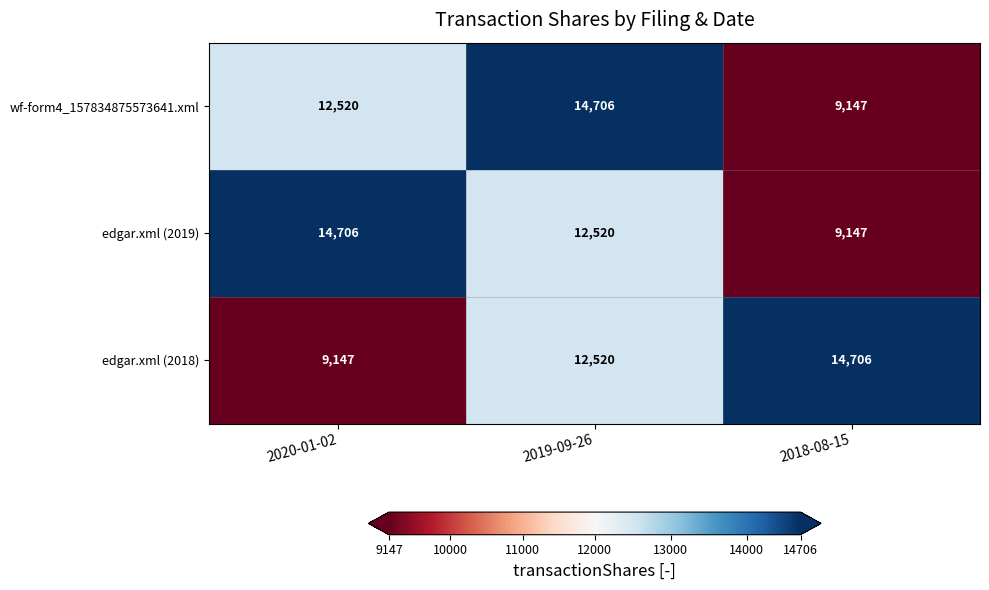

At which category is the sum across all series the highest?

2019-09-26